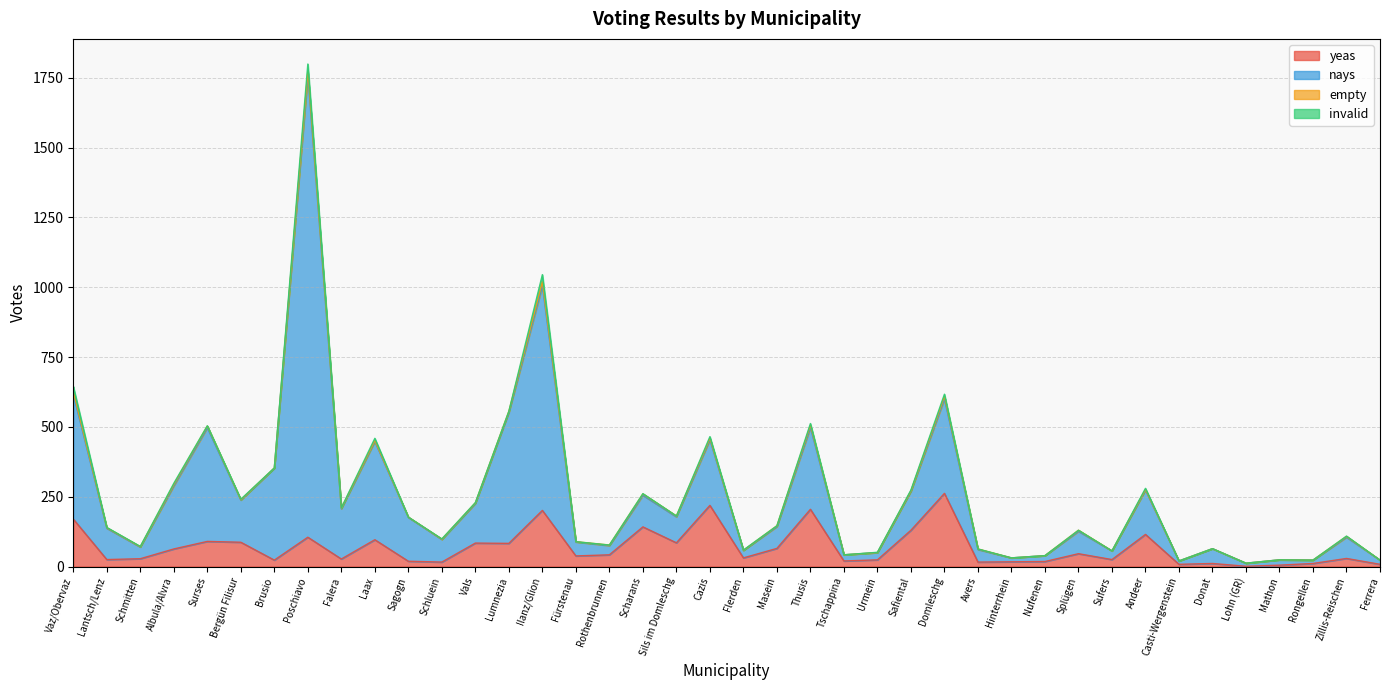

True or false: nays and yeas intersect in this chart.

False